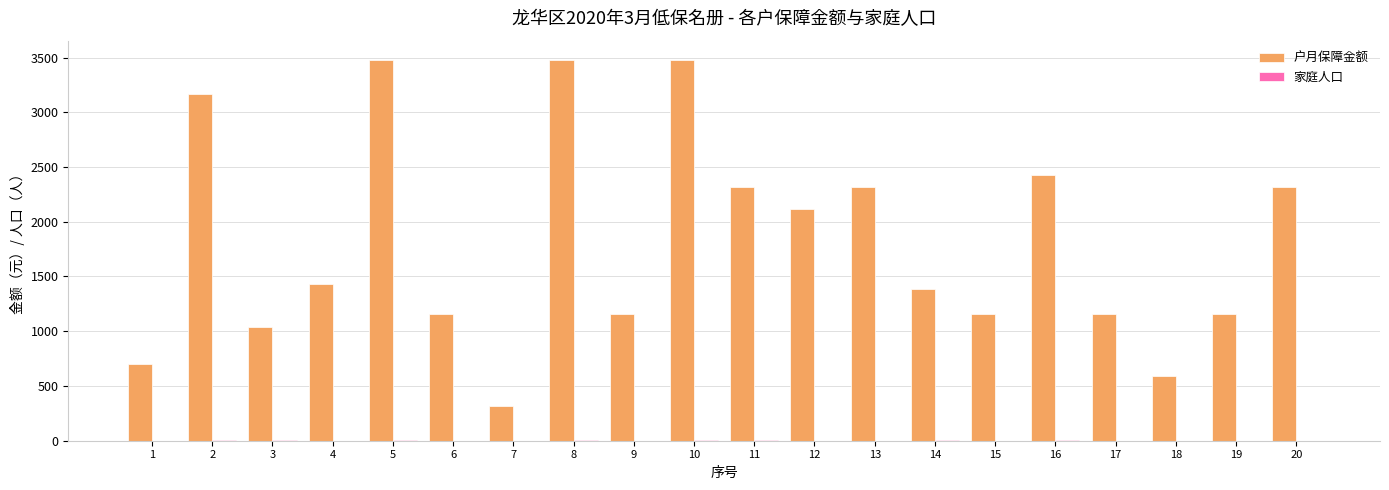

The value of 户月保障金额 at 16 is 2430. True or false?

True